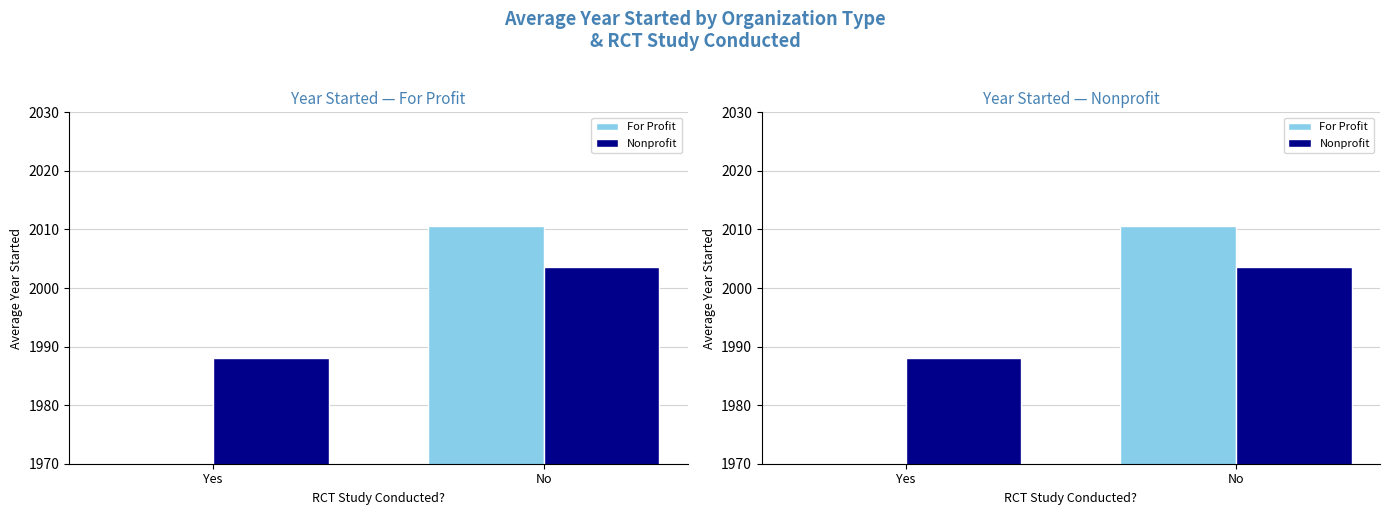

Which category has the lowest value across all series?

Yes